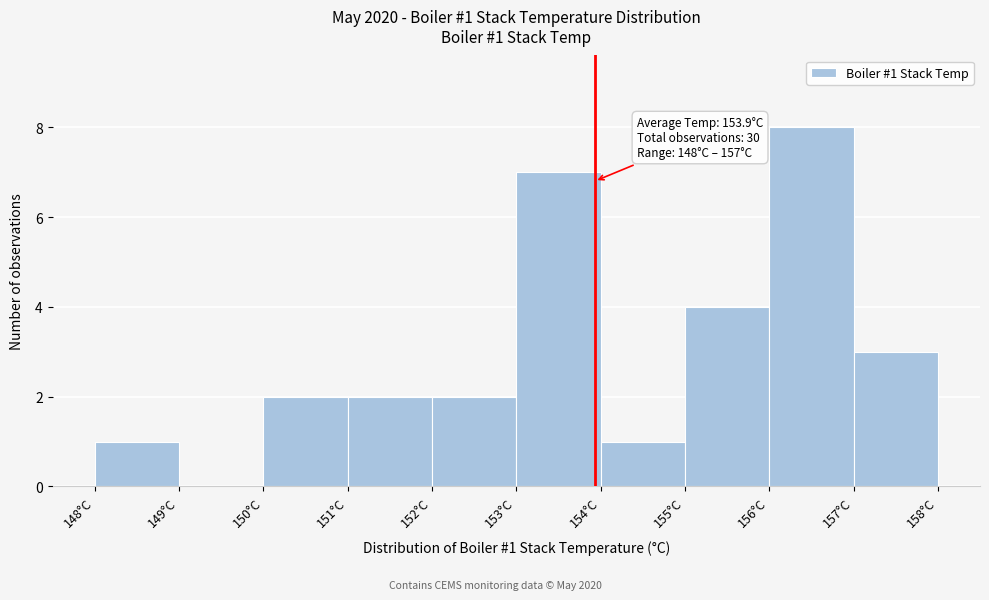

Which range on the x-axis has the tallest bar?

156 to 157